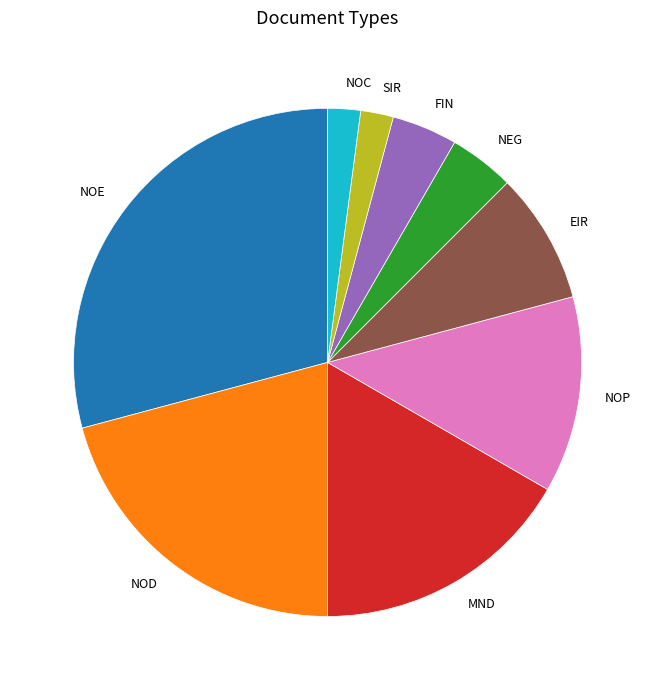

The NEG slice represents 4% of the pie. True or false?

True